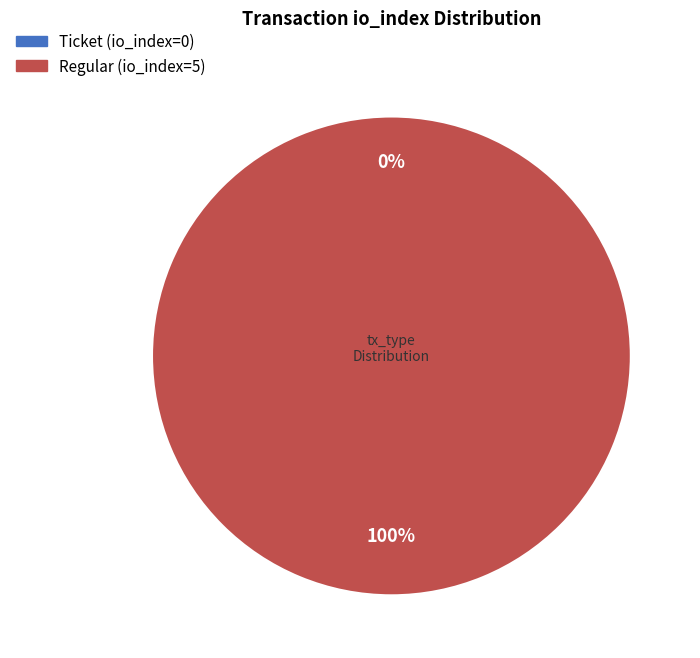

Rank the categories by value from highest to lowest.

Regular (io_index=5), Ticket (io_index=0)